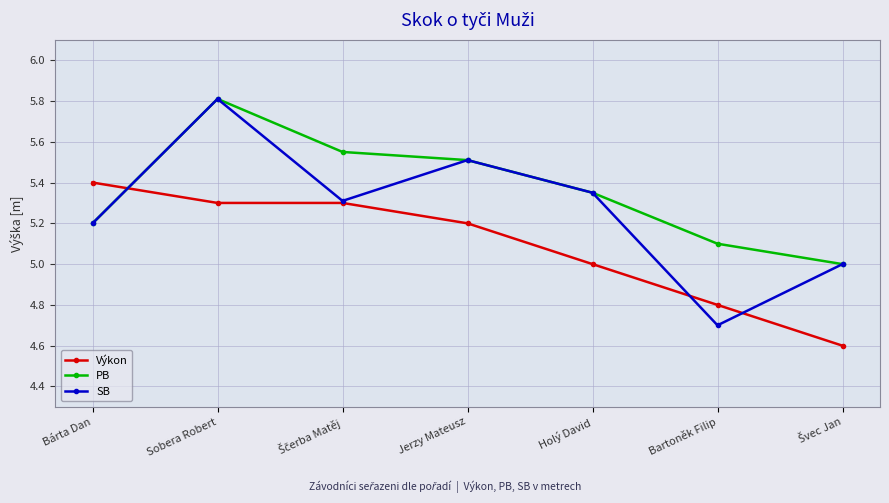

What is the difference between the maximum and second lowest values in the SB series?

0.8